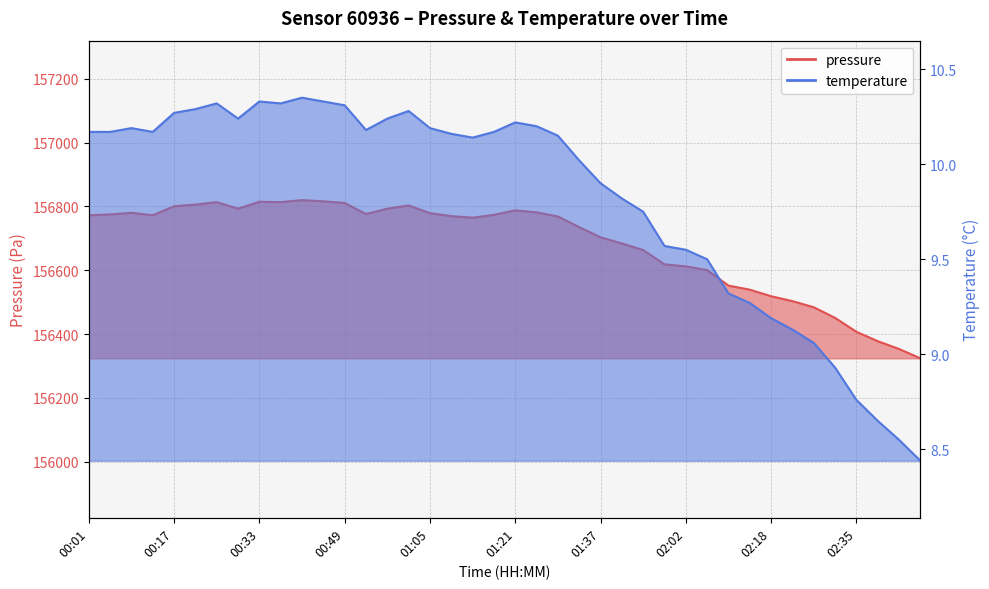

Reading right to left, extract all data points from this chart.

pressure: 02:47=156323.7	02:43=156353.2	02:39=156377.5	02:35=156407.0	02:31=156450.6	02:27=156483.9	02:22=156503.1	02:18=156518.5	02:14=156539.0	02:10=156551.8	02:06=156600.6	02:02=156612.1	01:58=156618.5	01:50=156663.4	01:41=156683.9	01:37=156703.2	01:33=156735.2	01:29=156768.6	01:25=156781.4	01:21=156787.9	01:17=156773.8	01:13=156764.8	01:09=156769.9	01:05=156778.9	01:01=156803.2	00:57=156793.0	00:53=156776.3	00:49=156811.0	00:45=156816.1	00:41=156819.9	00:37=156813.5	00:33=156814.8	00:29=156793.0	00:25=156813.5	00:21=156805.8	00:17=156800.7	00:13=156772.5	00:09=156780.2	00:05=156775.0	00:01=156772.5
temperature: 02:47=8.4	02:43=8.6	02:39=8.7	02:35=8.8	02:31=8.9	02:27=9.1	02:22=9.1	02:18=9.2	02:14=9.3	02:10=9.3	02:06=9.5	02:02=9.6	01:58=9.6	01:50=9.8	01:41=9.8	01:37=9.9	01:33=10.0	01:29=10.2	01:25=10.2	01:21=10.2	01:17=10.2	01:13=10.1	01:09=10.2	01:05=10.2	01:01=10.3	00:57=10.2	00:53=10.2	00:49=10.3	00:45=10.3	00:41=10.3	00:37=10.3	00:33=10.3	00:29=10.2	00:25=10.3	00:21=10.3	00:17=10.3	00:13=10.2	00:09=10.2	00:05=10.2	00:01=10.2